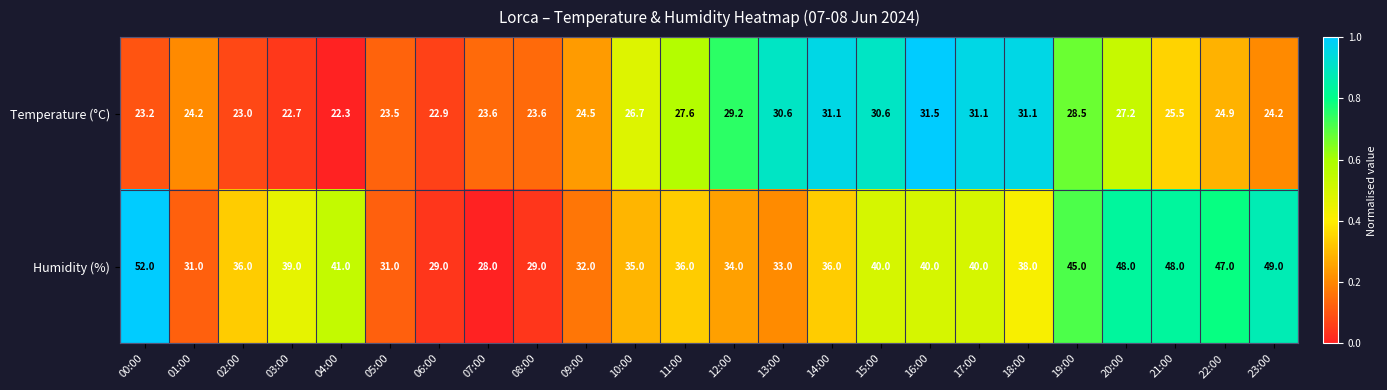

What is the difference between the Temperature (°C) values at 15:00 and 23:00?

6.4